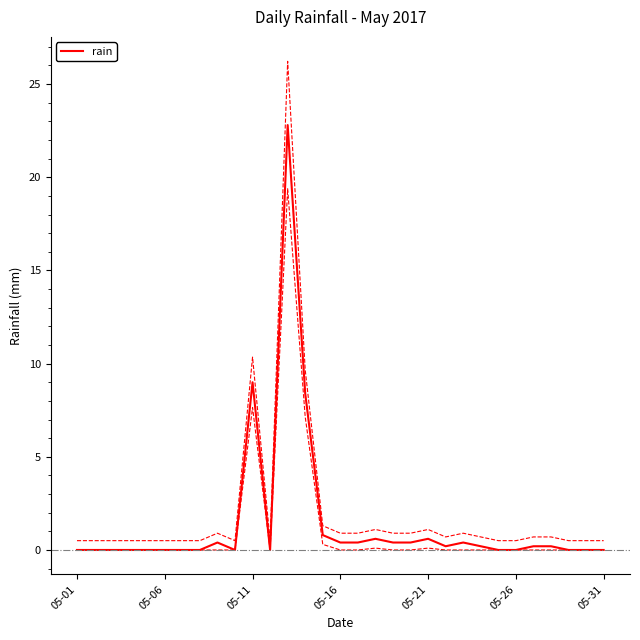

Reading left to right, transcribe all the data shown in this chart.

0.0	0.0	0.0	0.0	0.0	0.0	0.0	0.0	0.4	0.0	9.0	0.0	22.8	8.4	0.8	0.4	0.4	0.6	0.4	0.4	0.6	0.2	0.4	0.2	0.0	0.0	0.2	0.2	0.0	0.0	0.0